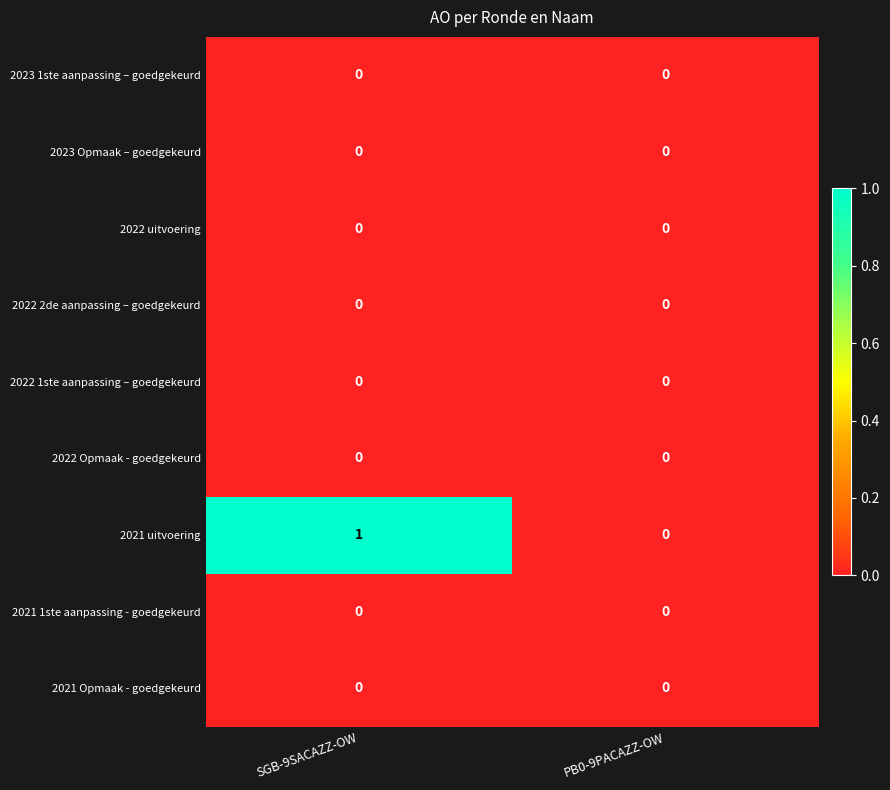

What is the spread (max minus min) of values at SGB-9SACAZZ-OW?

1